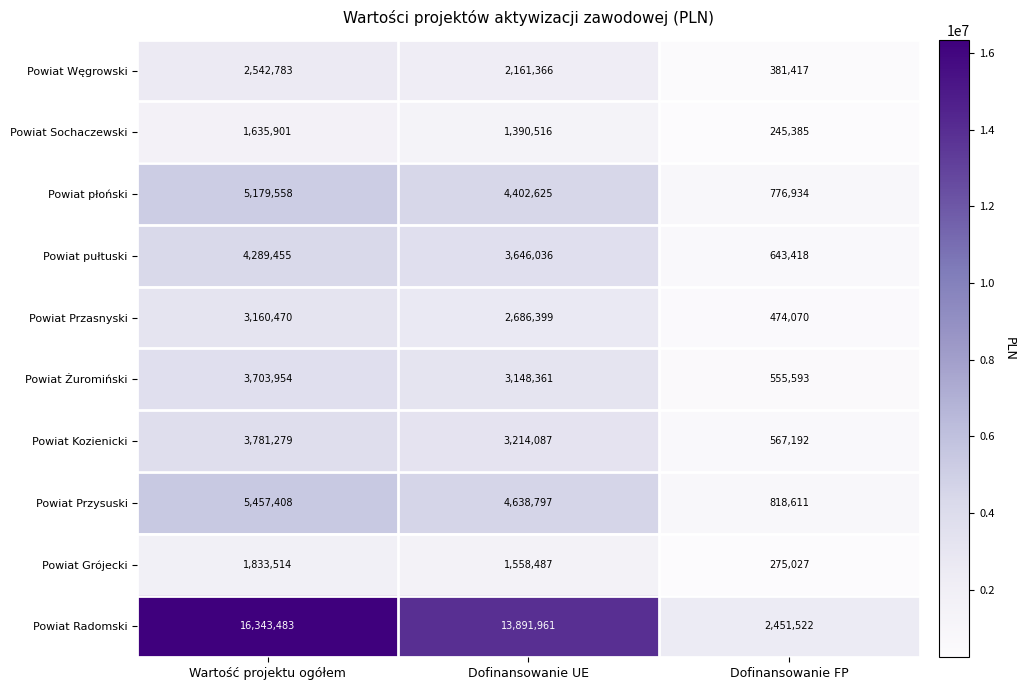

Read the Powiat Radomski value at Dofinansowanie FP.

2451522